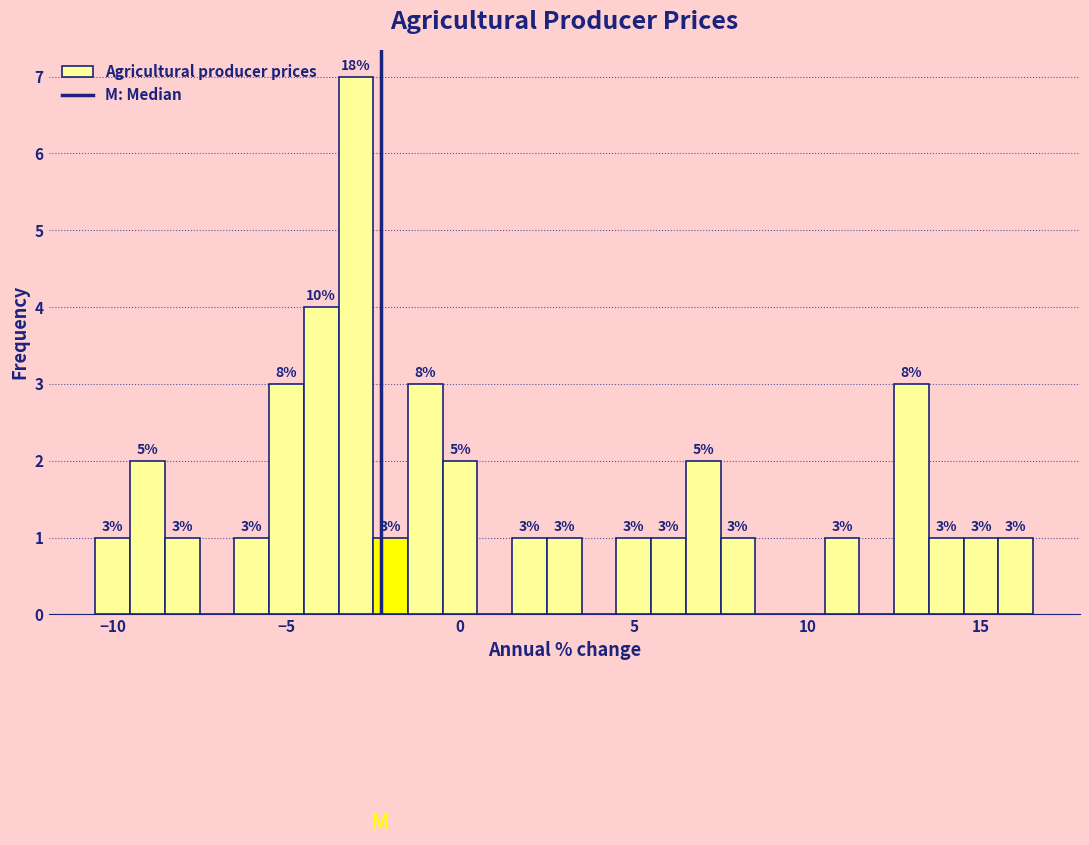

Read against the x-axis, roughly where is the centre of the tallest bar?

-3.0